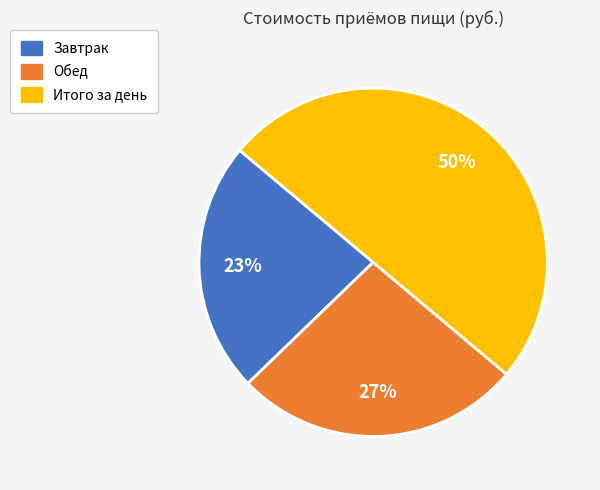

Which slice is the smallest?

Завтрак